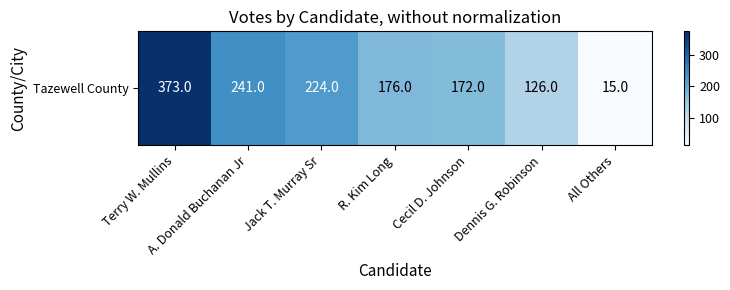

Between Terry W. Mullins and Dennis G. Robinson, which is larger?

Terry W. Mullins